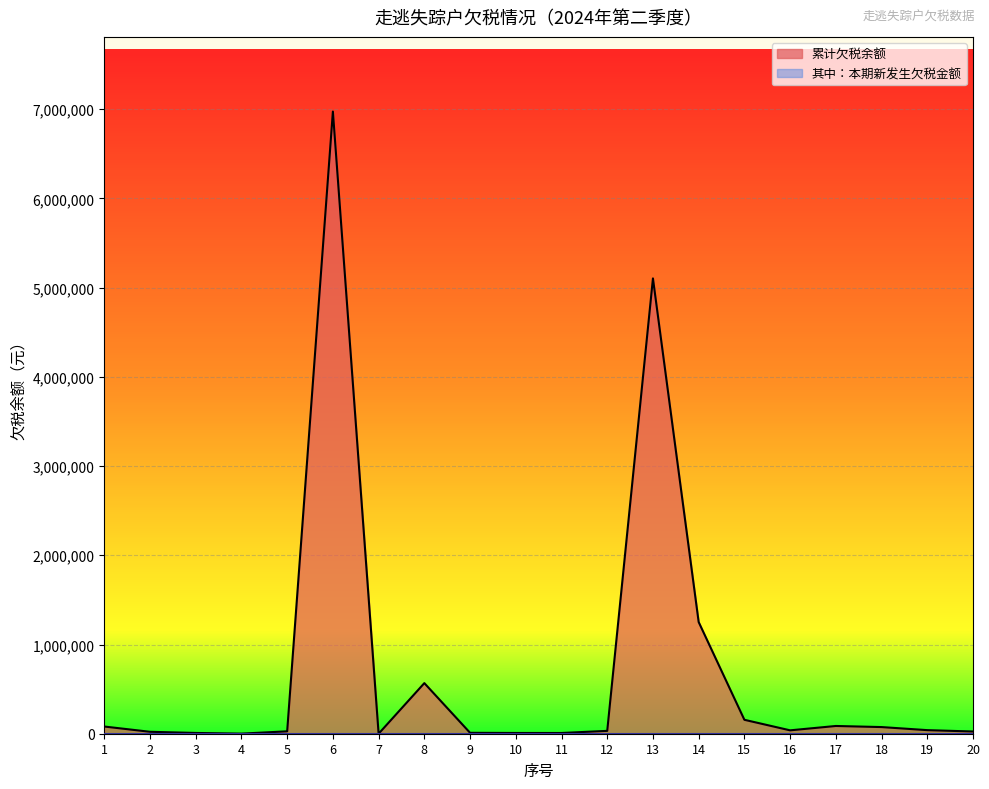

What is the difference between the values at 11 and 8?

559048.1